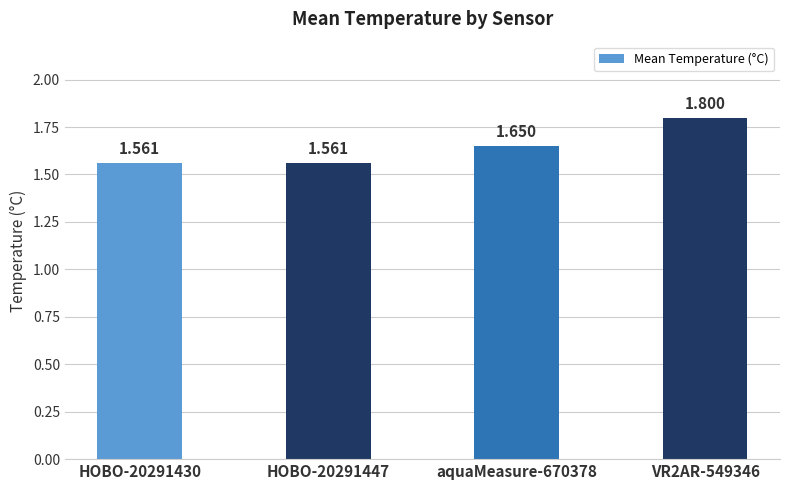

Does the chart contain any negative values?

No